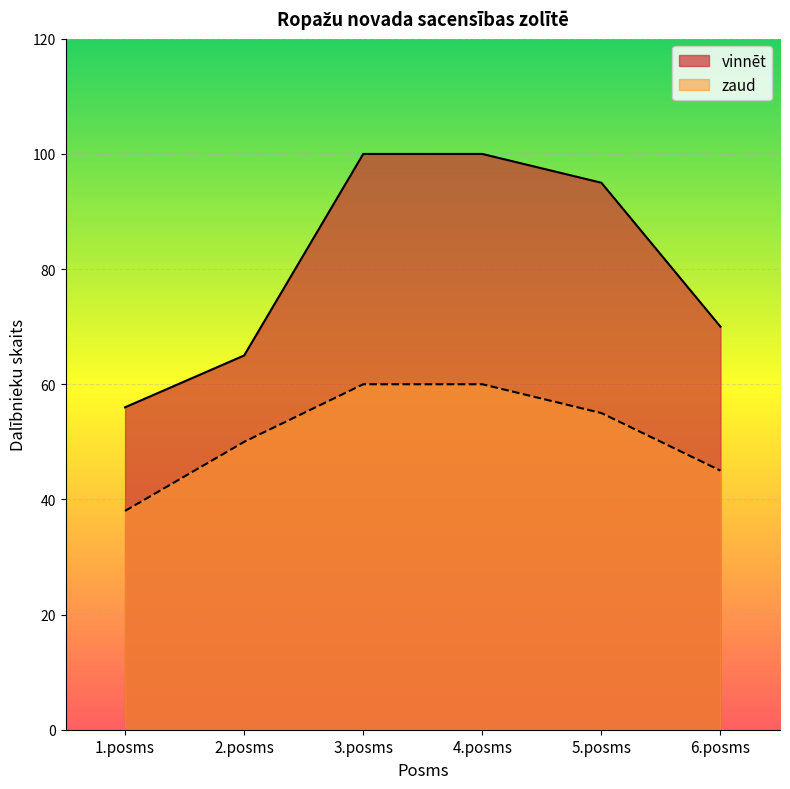

At how many categories does at least one series exceed 54?

6